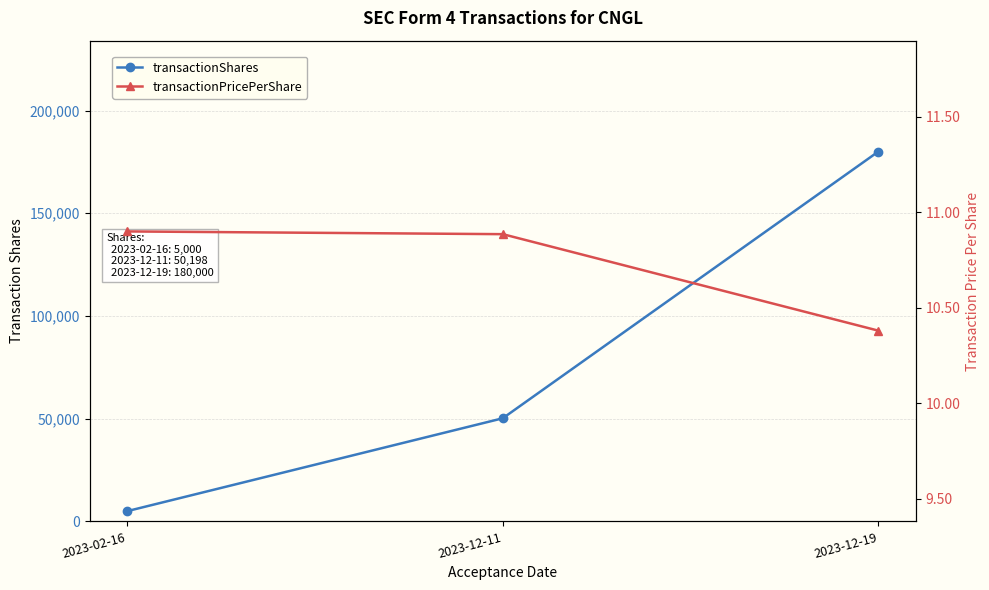

Between 2023-12-11 and 2023-12-19, which series saw the biggest shift?

transactionShares